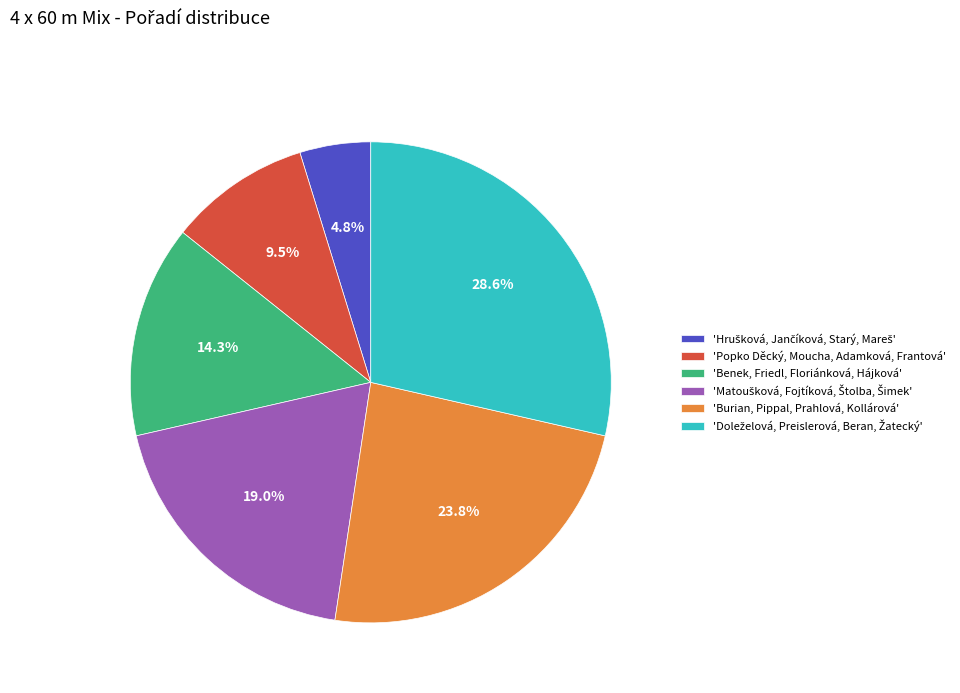

What portion of the pie excludes 'Benek, Friedl, Floriánková, Hájková'?

85.7%